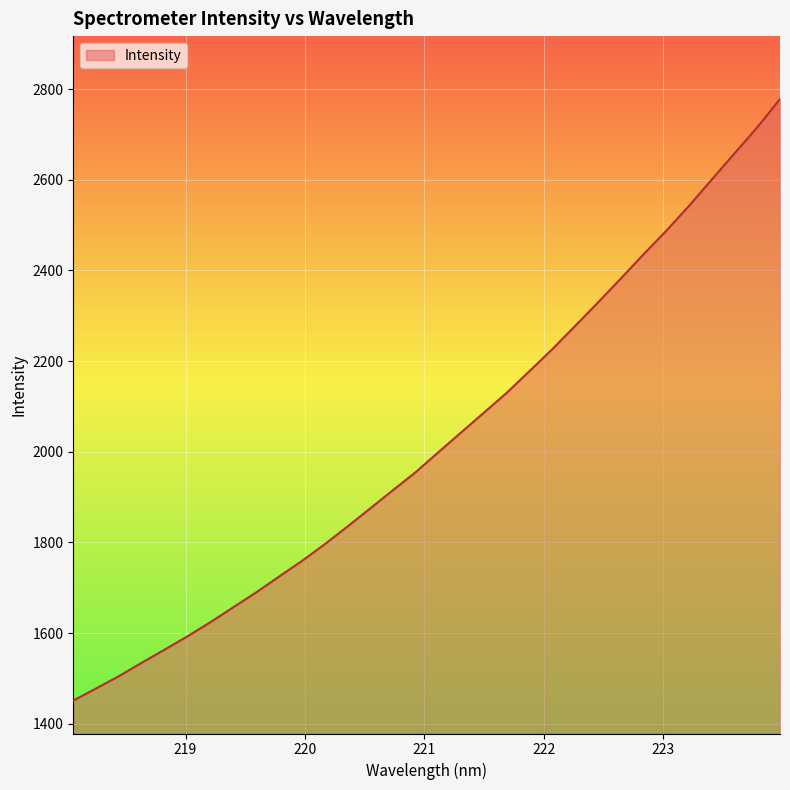

What is the difference between the maximum and second lowest values?

1300.3